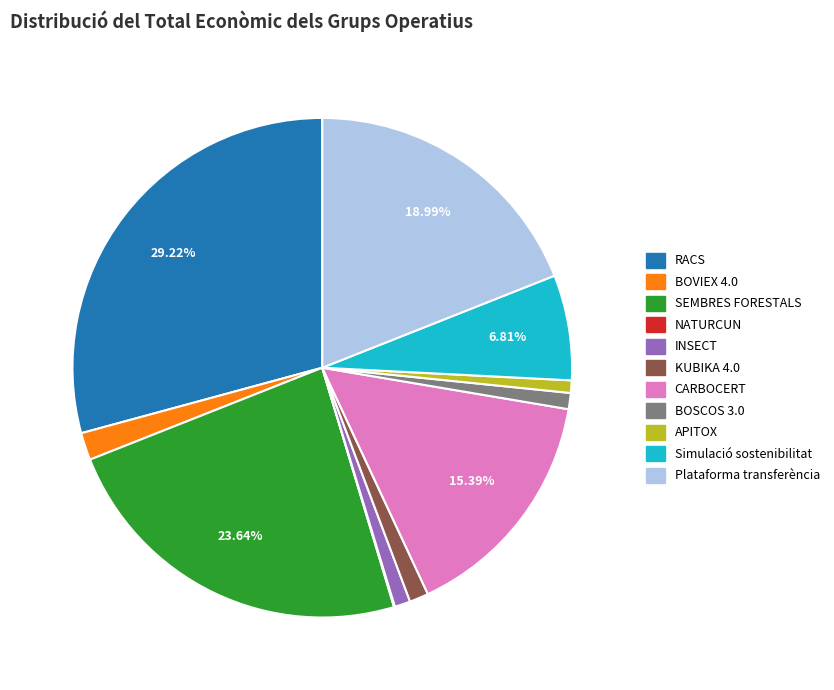

Which slice is the largest?

RACS